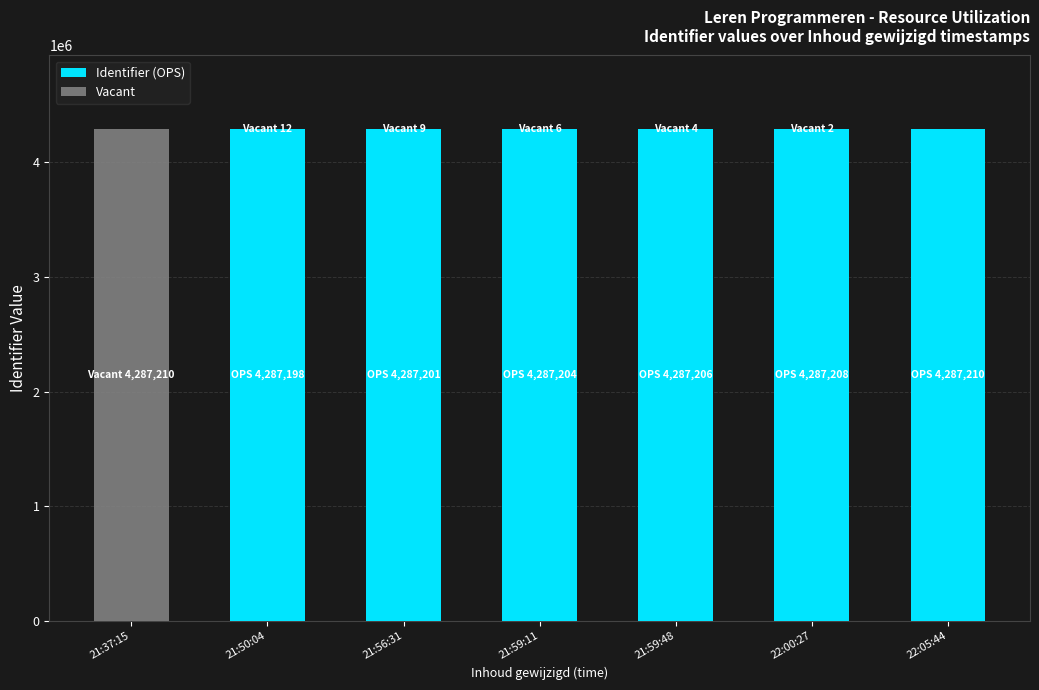

At which label is Identifier (OPS) closest to 2143605?

21:50:04